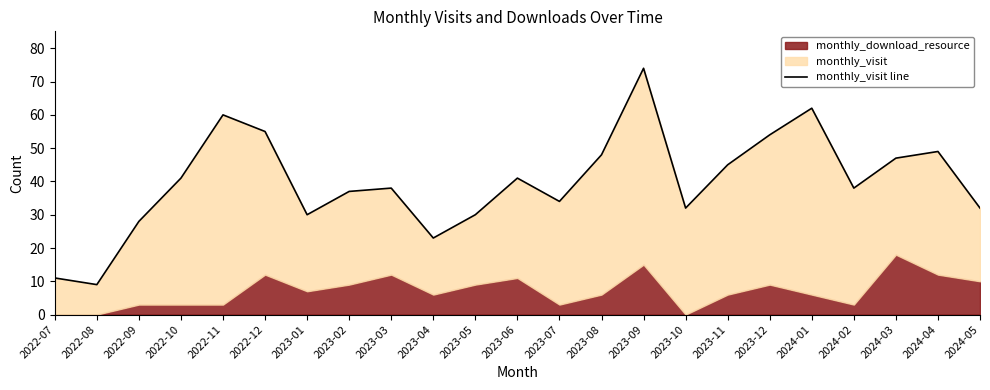

Which label corresponds to the smallest value in the chart?

2022-08